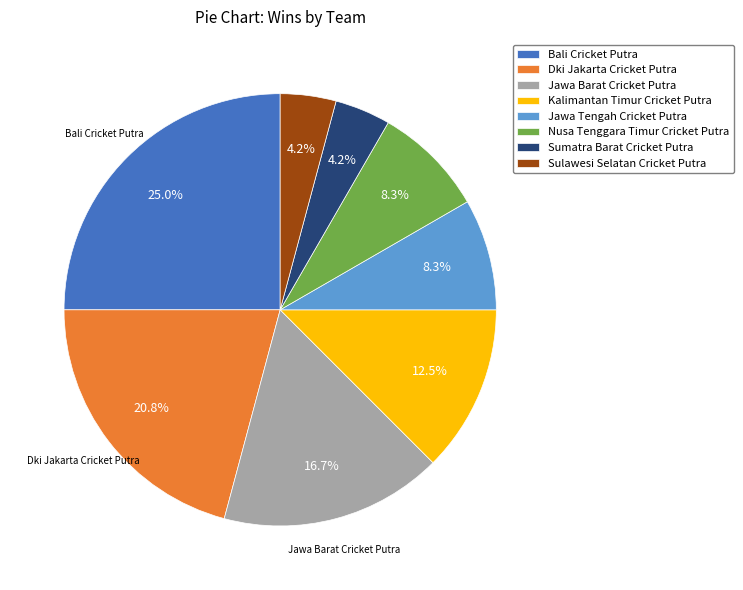

The Nusa Tenggara Timur Cricket Putra slice represents 8% of the pie. True or false?

True